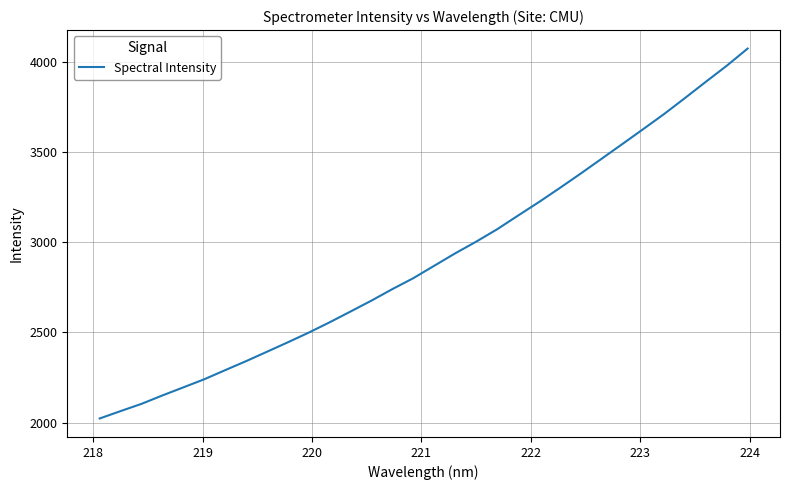

What is the minimum value shown in the chart?

2023.0